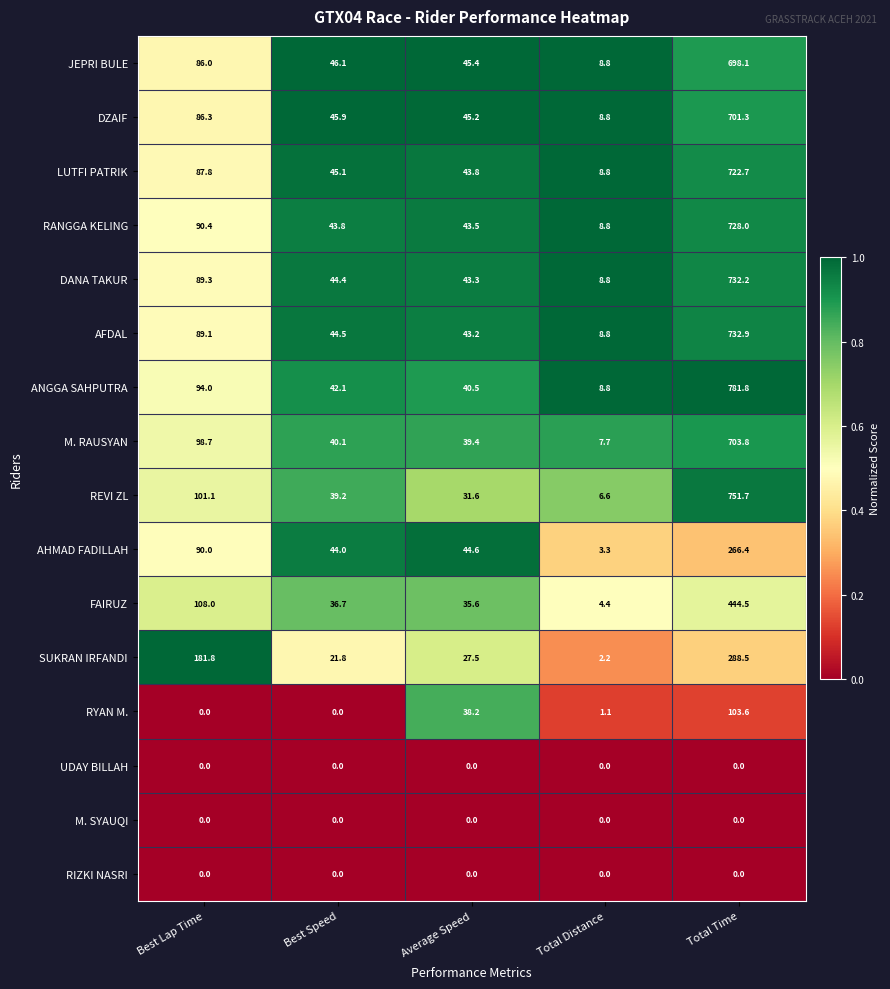

What is the sum of all ANGGA SAHPUTRA values?

967.2